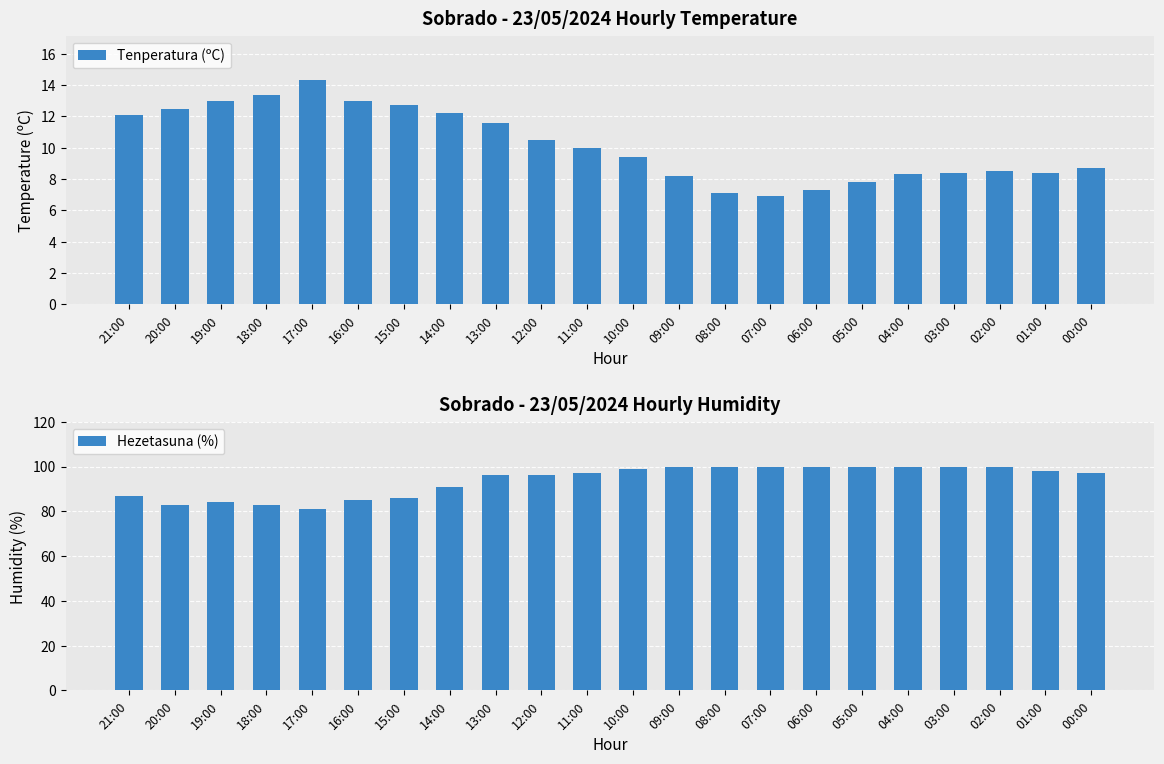

Rank the series by their maximum value, from highest to lowest.

Hezetasuna (%), Tenperatura (ºC)